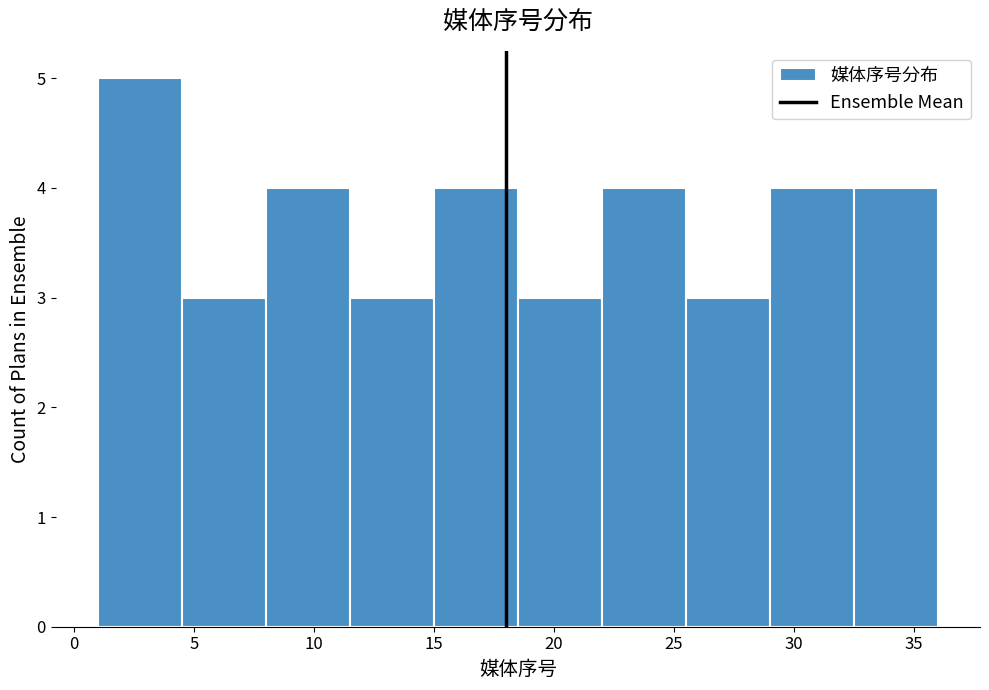

Reading left to right, transcribe this chart: for each bar, give the range it covers on the x-axis and its height. The values are not printed on the chart, so give them approximately, as read against the axis.

1.0 to 4.5: 5
4.5 to 8.0: 3
8.0 to 11.5: 4
11.5 to 15.0: 3
15.0 to 18.5: 4
18.5 to 22.0: 3
22.0 to 25.5: 4
25.5 to 29.0: 3
29.0 to 32.5: 4
32.5 to 36.0: 4